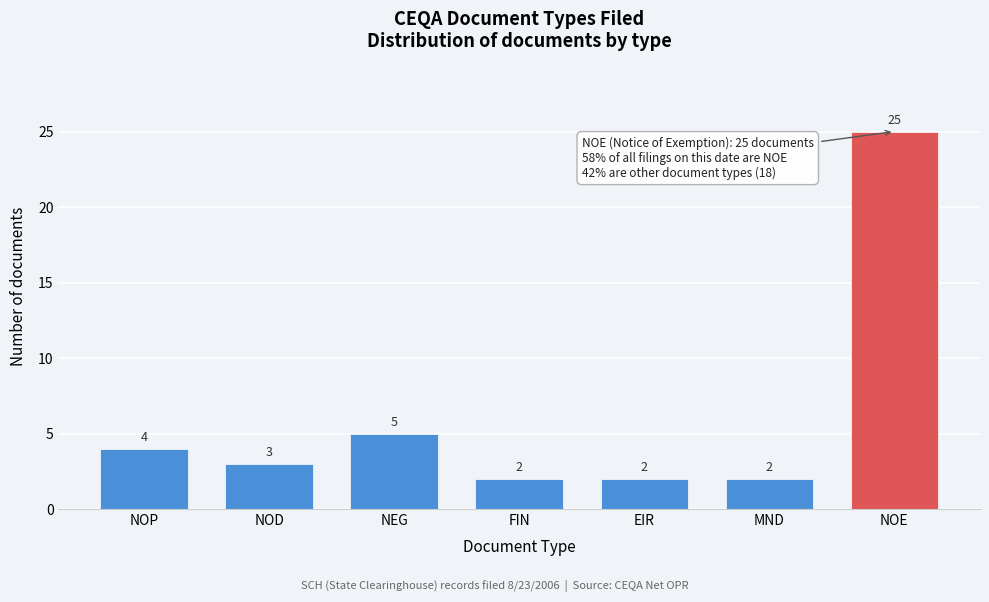

Reading left to right, transcribe all the data shown in this chart.

NOP=4	NOD=3	NEG=5	FIN=2	EIR=2	MND=2	NOE=25